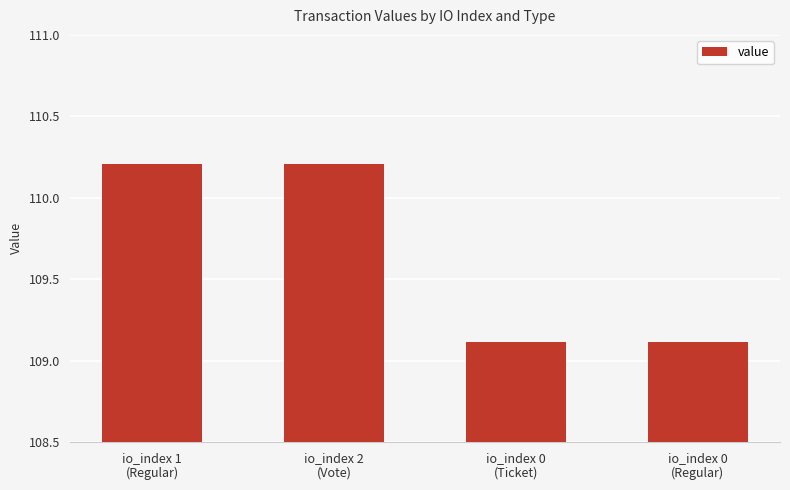

Reading right to left, list all the values displayed in this chart.

io_index 0
(Regular)=109.1	io_index 0
(Ticket)=109.1	io_index 2
(Vote)=110.2	io_index 1
(Regular)=110.2